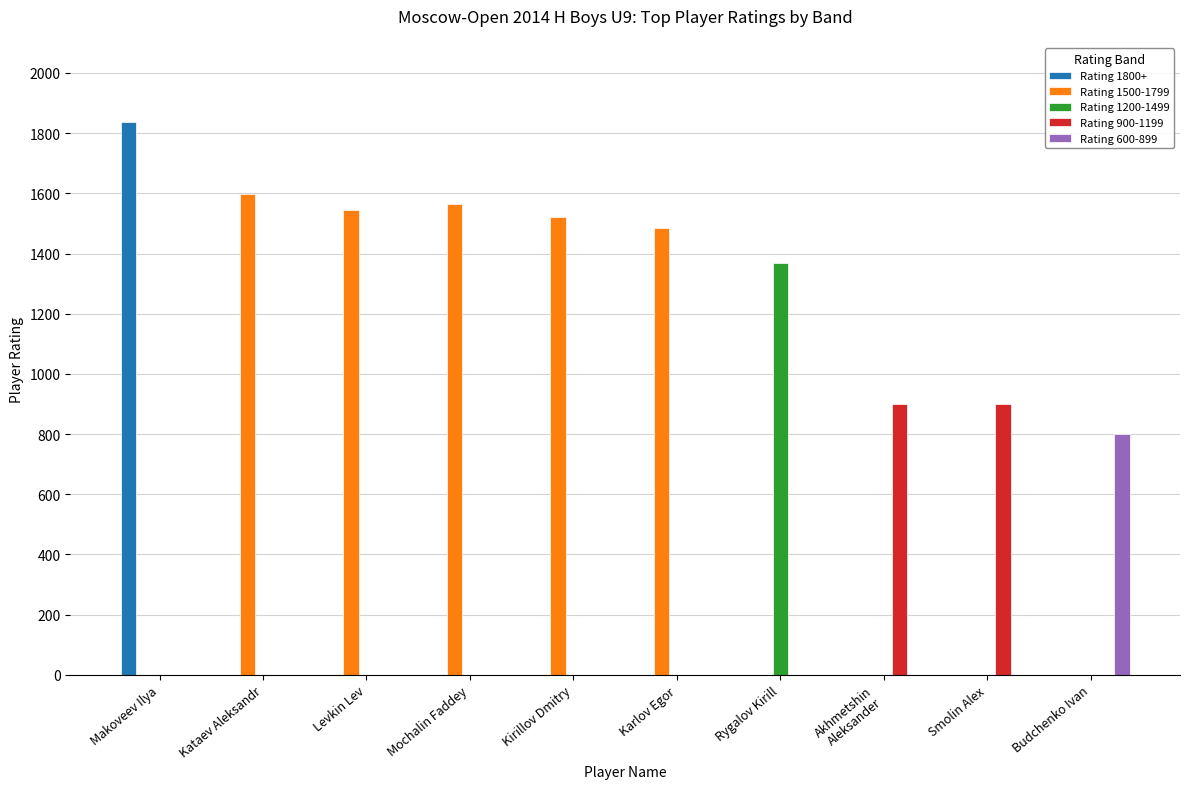

True or false: Rating 1500-1799 has a value of 784 at Akhmetshin
Aleksander.

False